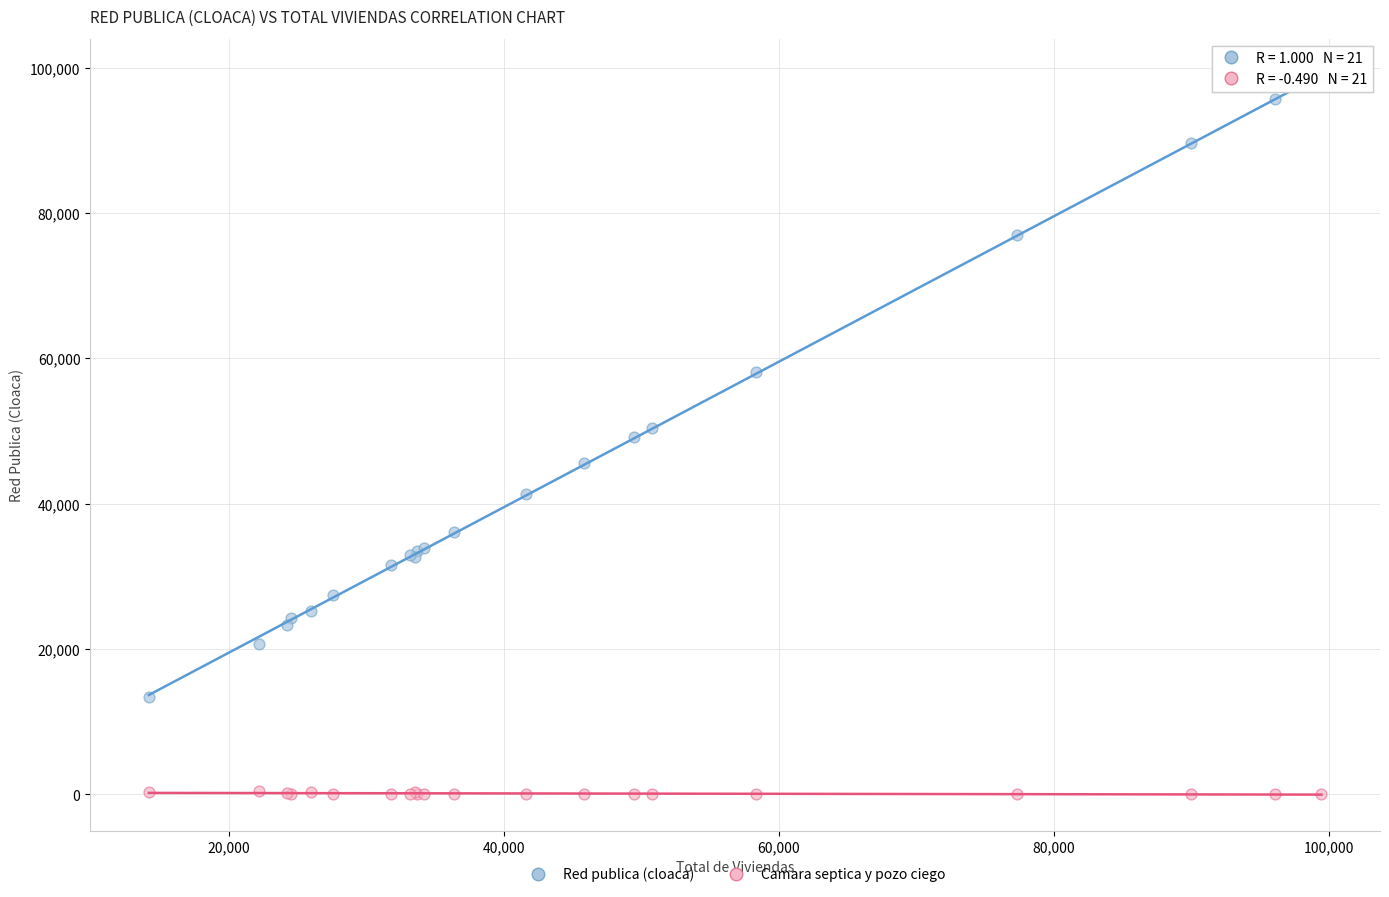

Which series has the widest spread of Y values?

Red publica (cloaca)